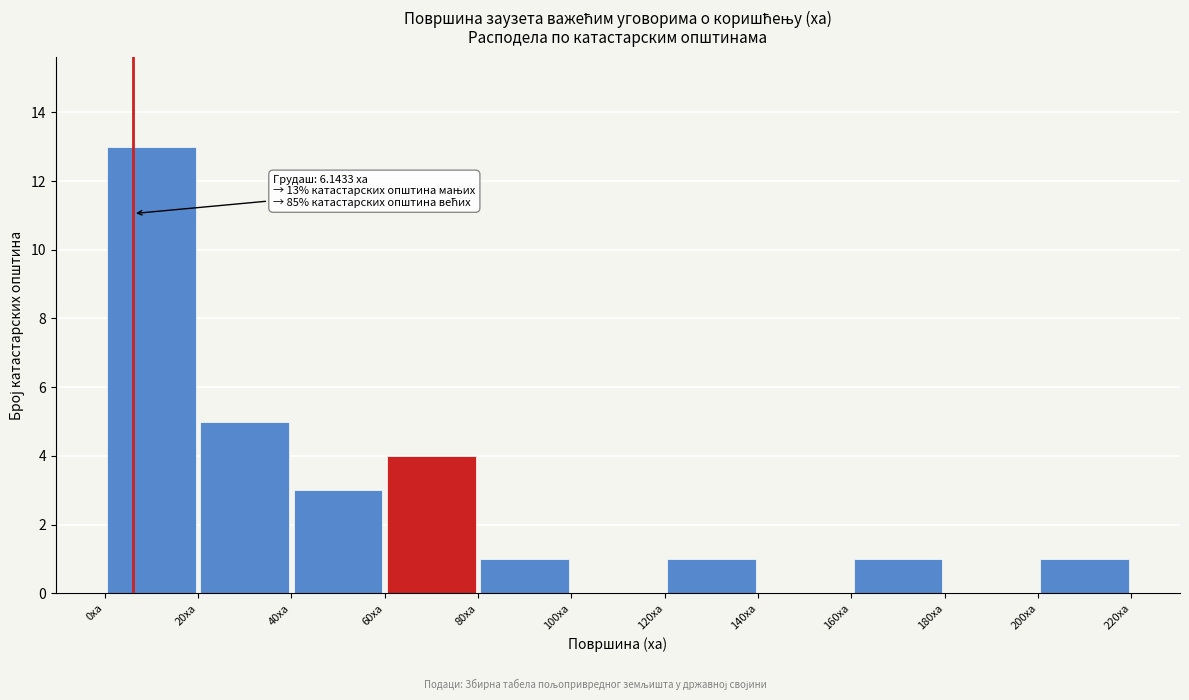

Which range on the x-axis has the tallest bar?

0 to 20